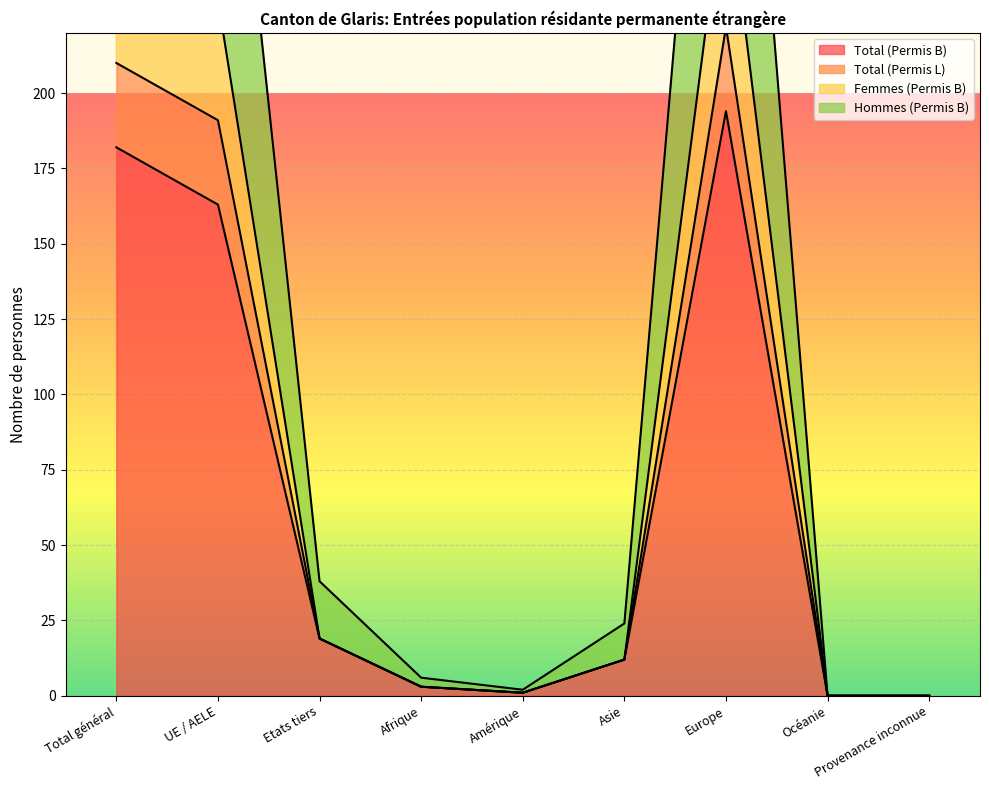

What is the label of the 2nd point from the left?

UE / AELE